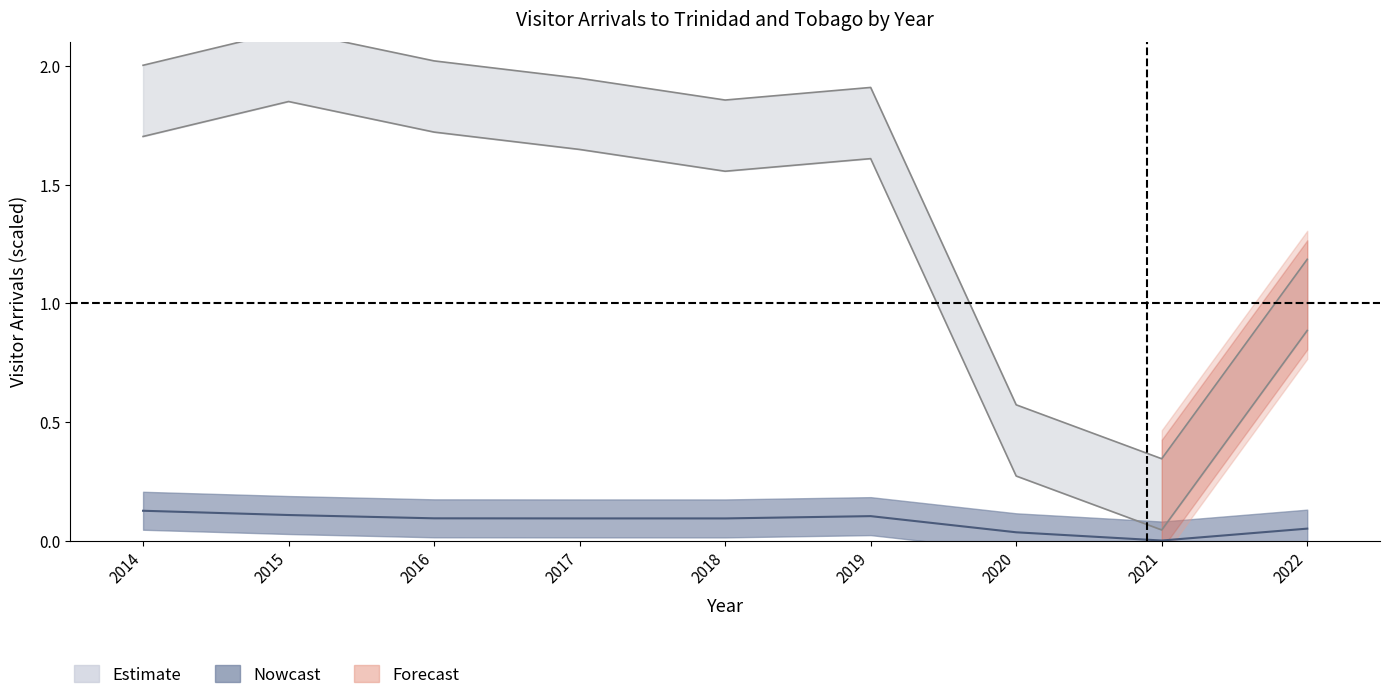

The value of Tobago Air (Grand Total) at 2014 is 0.1. True or false?

True